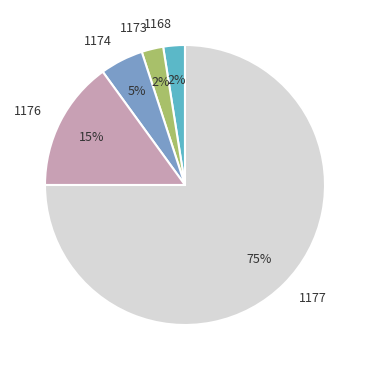

What is the largest slice in the pie chart?

1177